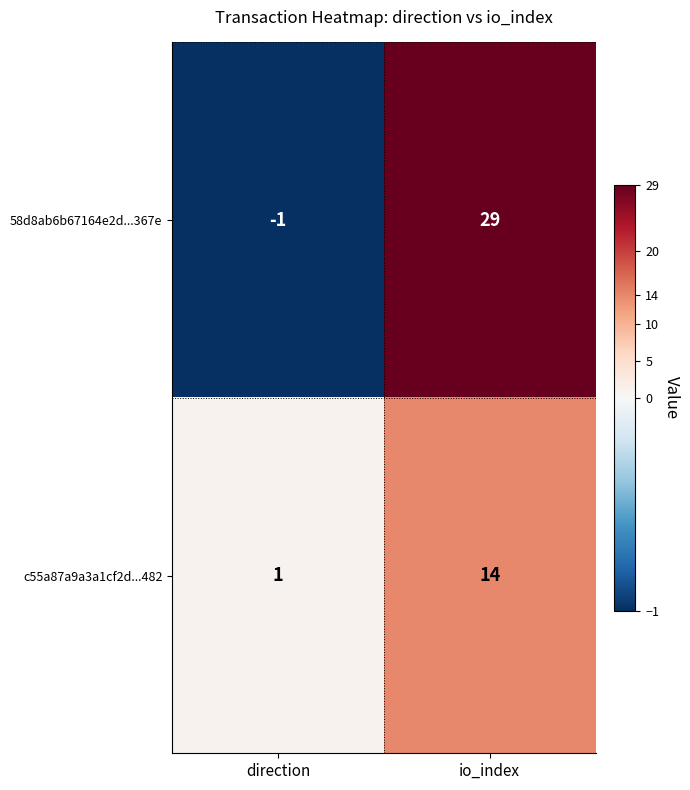

The value of 58d8ab6b67164e2d...367e at io_index is 29. True or false?

True